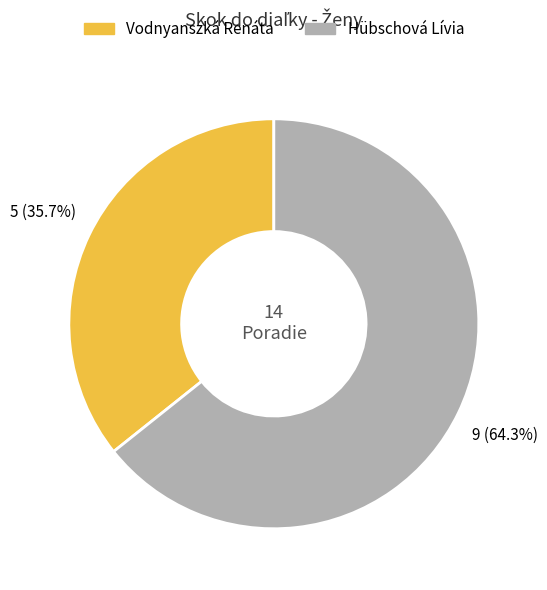

To the nearest percent, what is the difference between the largest and smallest slice percentages?

29%